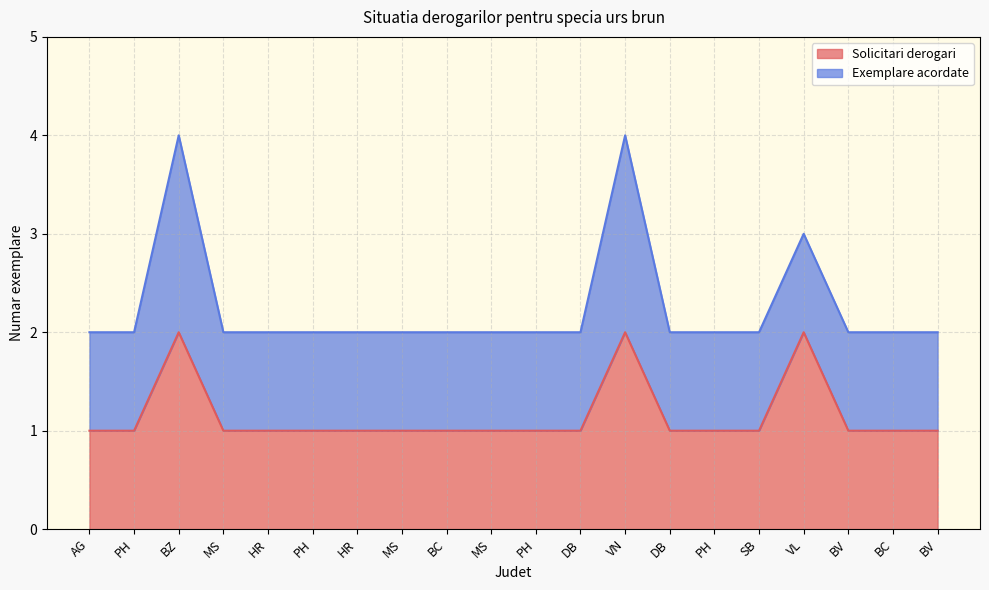

Read the value at MS.

1